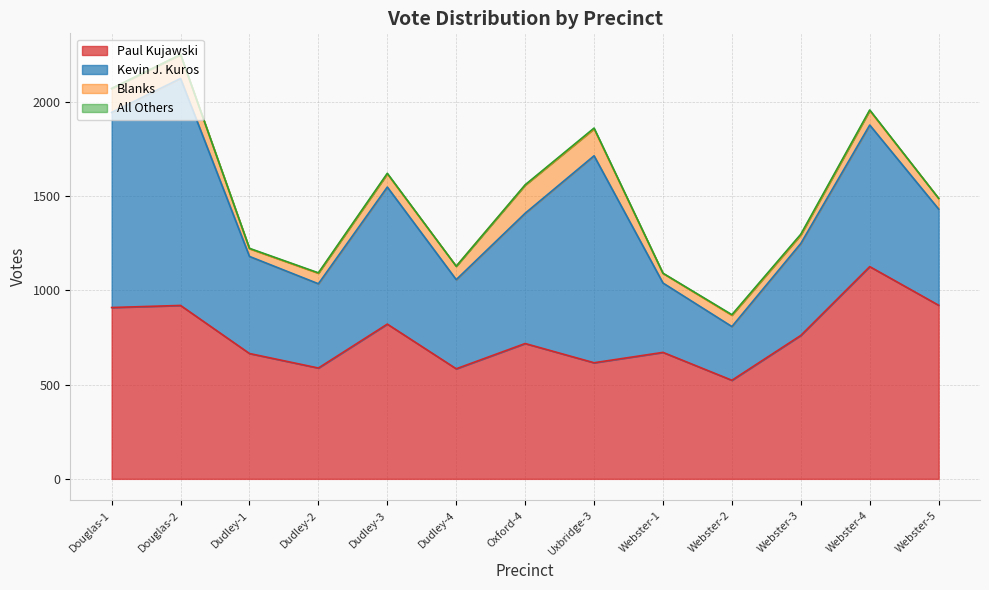

What is the label of the 12th point from the left?

Webster-4